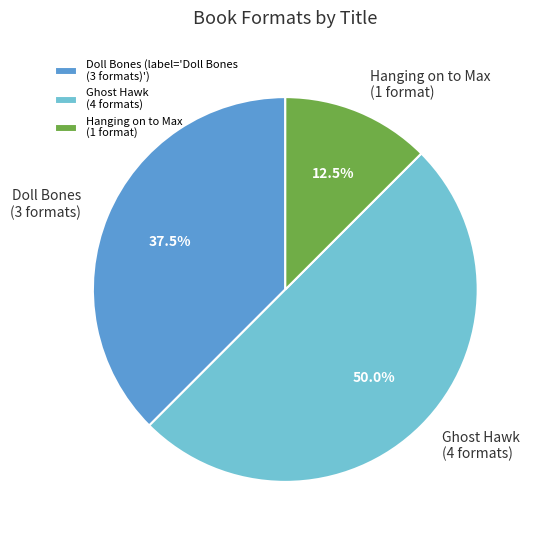

Is Hanging on to Max (1 format) the majority of the pie?

No